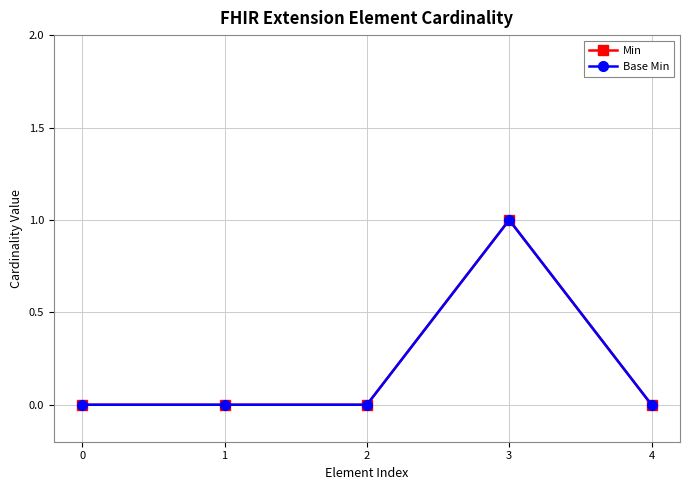

Does the chart have visible grid lines?

Yes